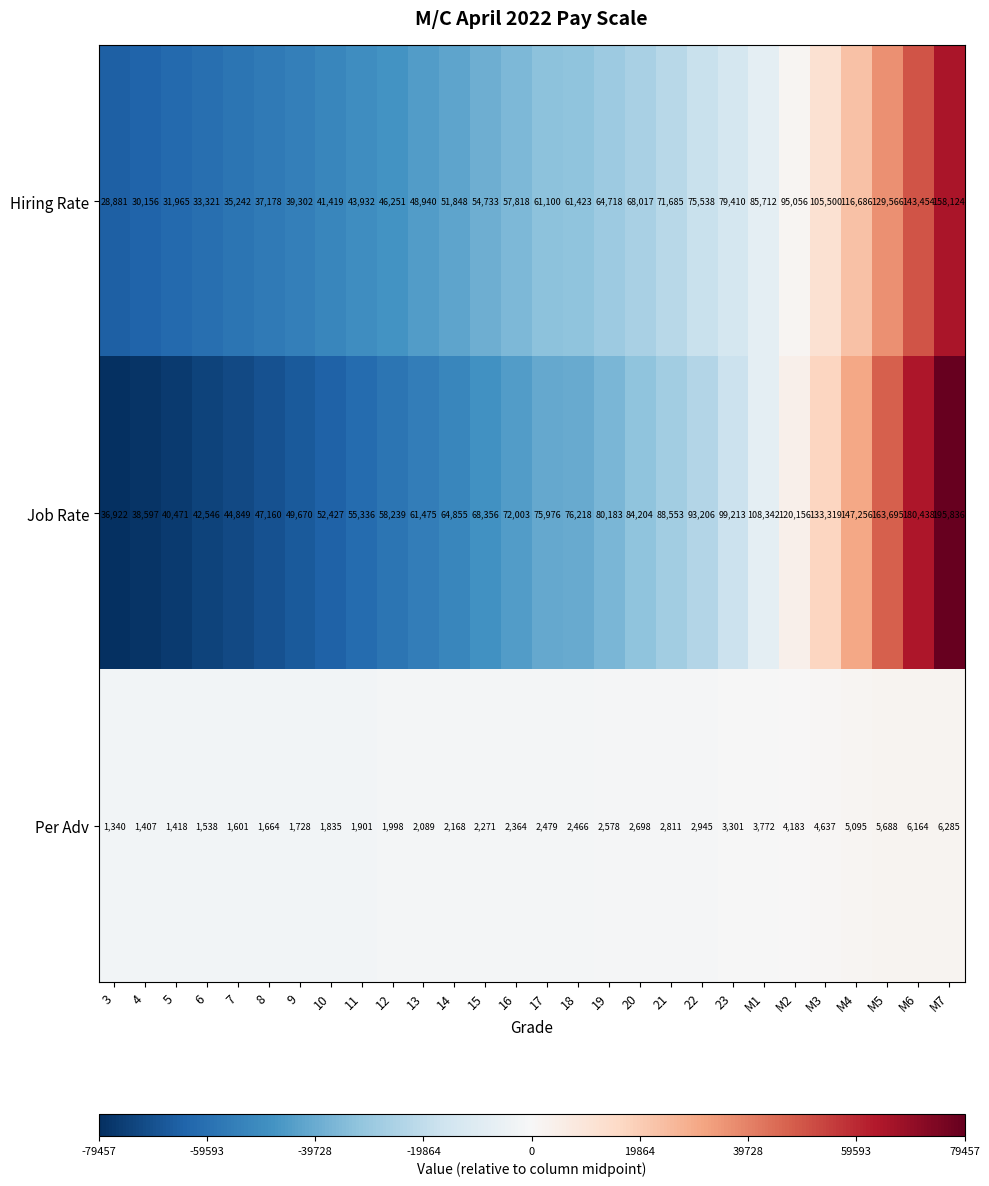

Is it true that Hiring Rate equals 16778 at 8?

False